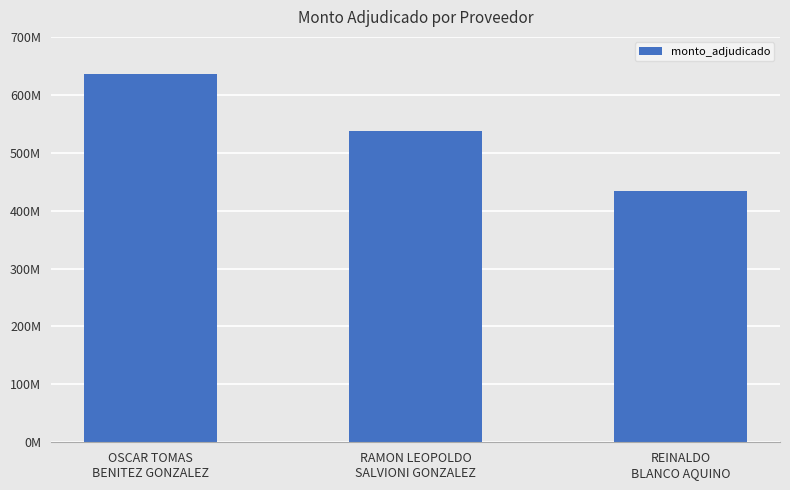

What is the average value?

536068721